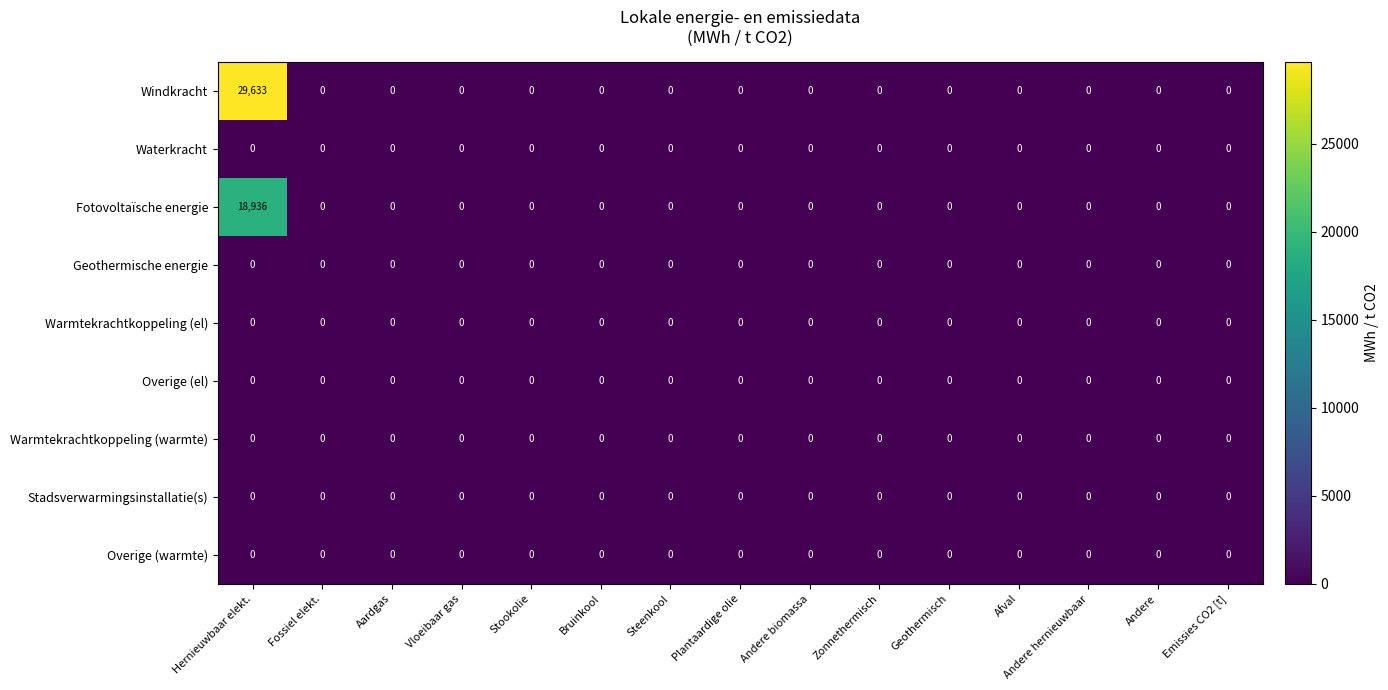

Which series has the widest spread of values?

Windkracht